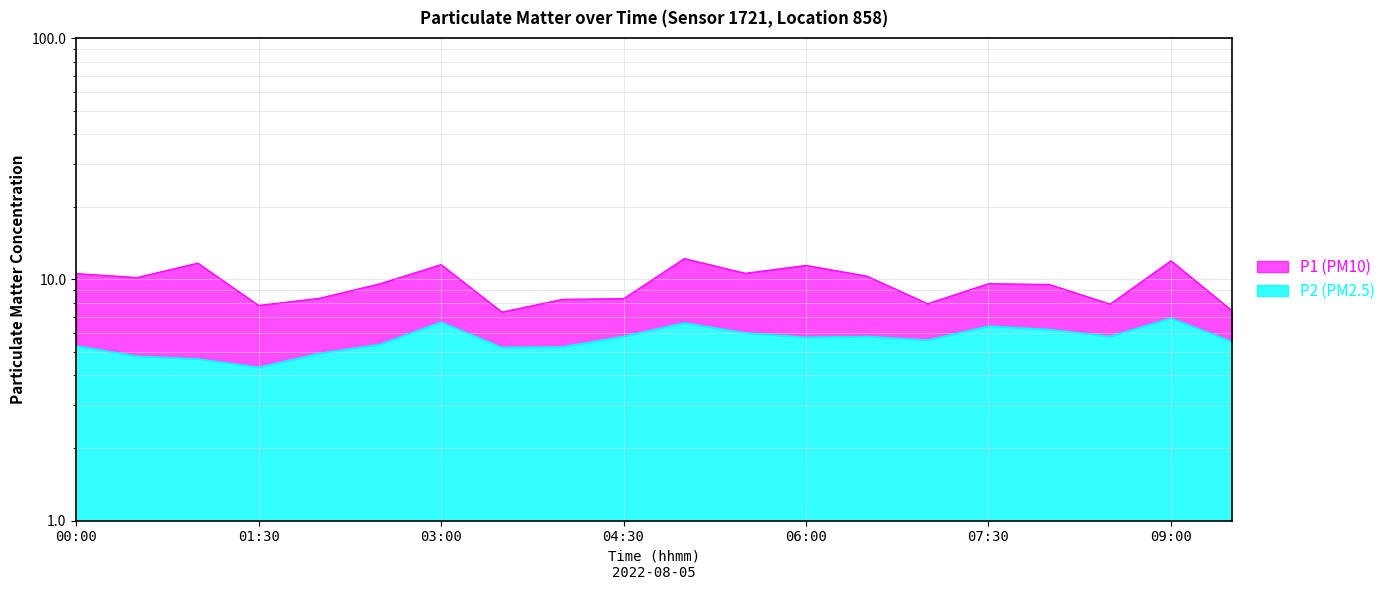

What is the sum of the P2 values at 02:00 and 08:00?

11.1